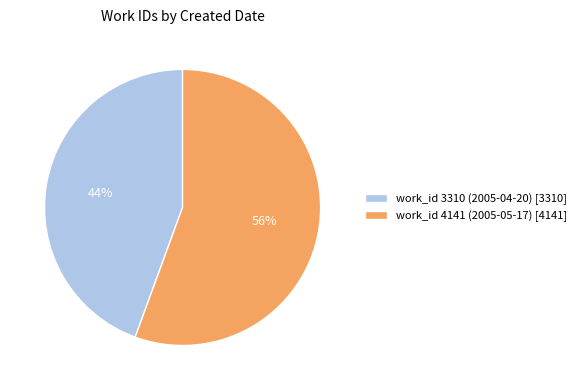

Count the number of slices in the pie.

2